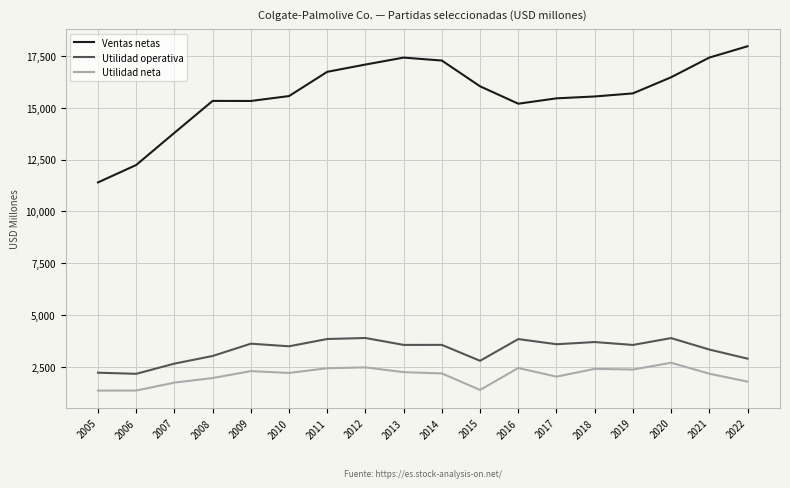

At which category does the chart reach its peak across all series?

2022